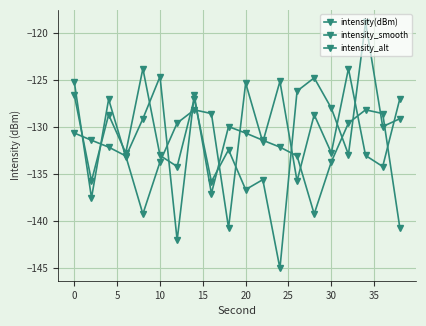

What is the value of the intensity(dBm) point at the 20th from the left?

-140.8